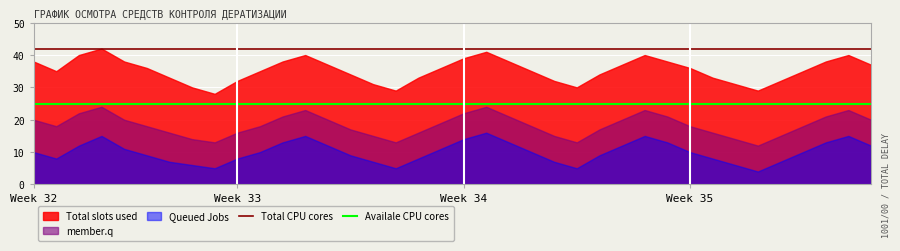

What is the minimum value for Total CPU cores?

42